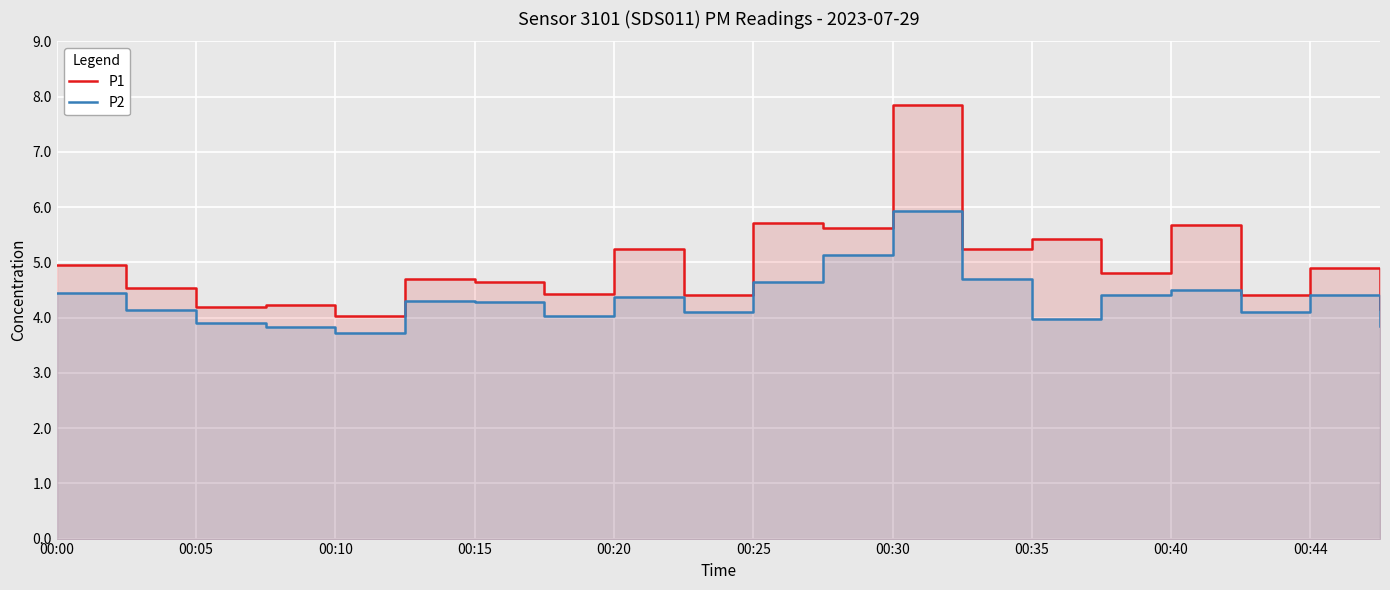

True or false: P1 and P2 cross at least once.

False